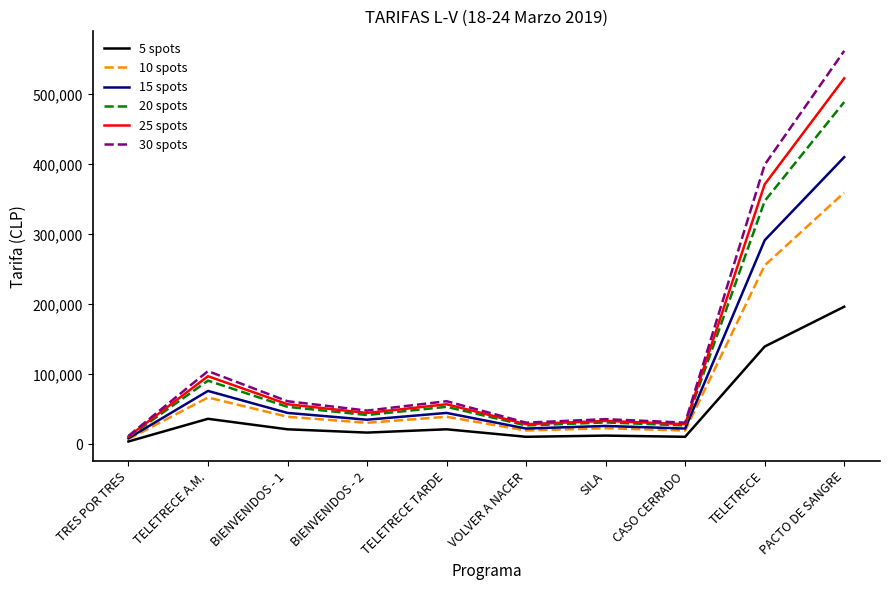

Which series has the widest spread of values?

30 spots